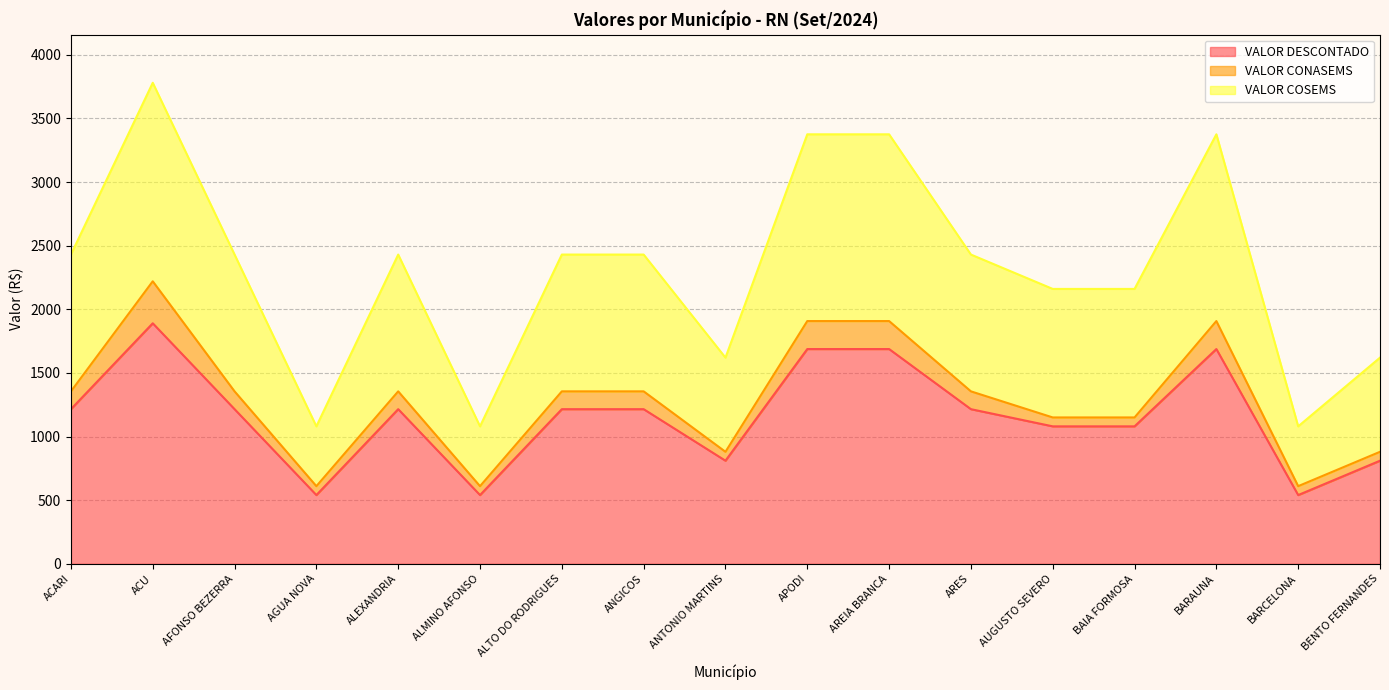

At which category is the sum across all series the highest?

ACU